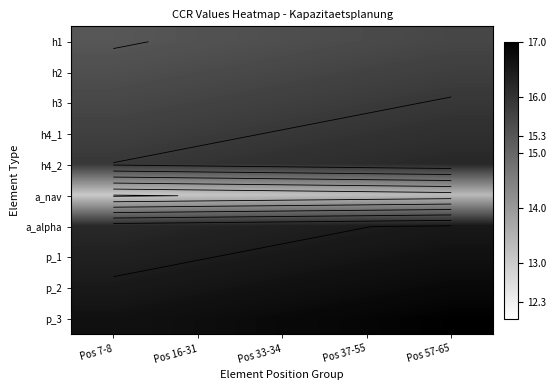

Rank the series at Pos 33-34 from highest to lowest value.

p_3, p_2, p_1, a_alpha, h4_2, h4_1, h3, h2, h1, a_nav